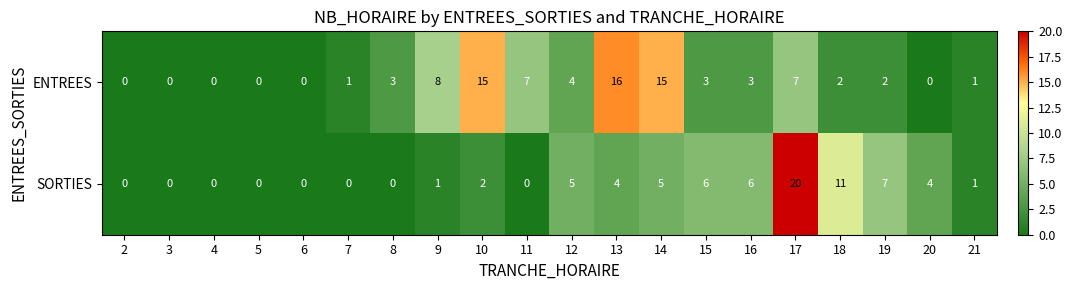

What is the highest value of the SORTIES series?

20